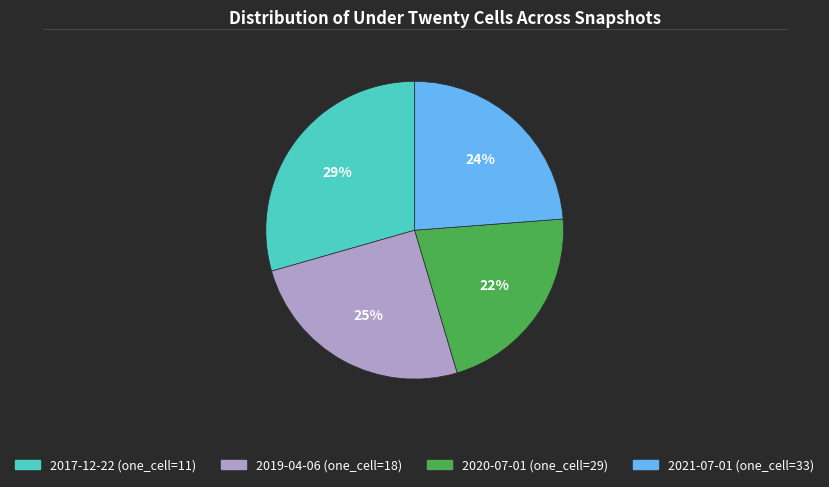

Is there any slice that represents more than half of the pie?

No